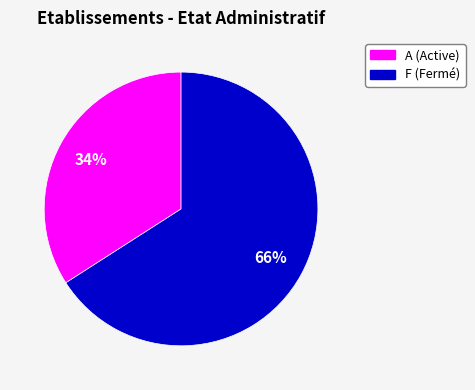

How many slices are in this pie chart?

2